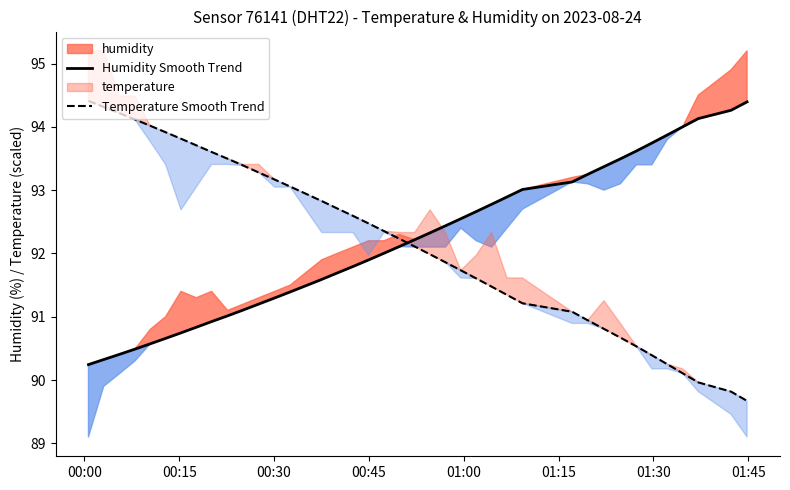

What is the difference between the second highest and minimum values in the Temperature Smooth Trend series?

4.6